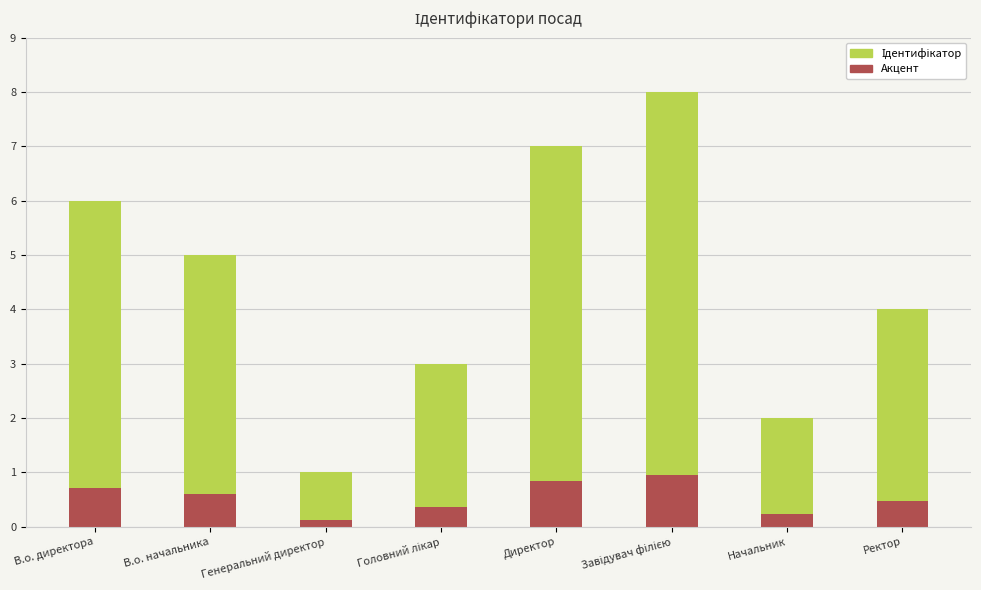

Reading left to right, transcribe all the data shown in this chart.

Ідентифікатор: В.о. директора=6.0	В.о. начальника=5.0	Генеральний директор=1.0	Головний лікар=3.0	Директор=7.0	Завідувач філією=8.0	Начальник=2.0	Ректор=4.0
Акцент: В.о. директора=0.7	В.о. начальника=0.6	Генеральний директор=0.1	Головний лікар=0.4	Директор=0.8	Завідувач філією=1.0	Начальник=0.2	Ректор=0.5